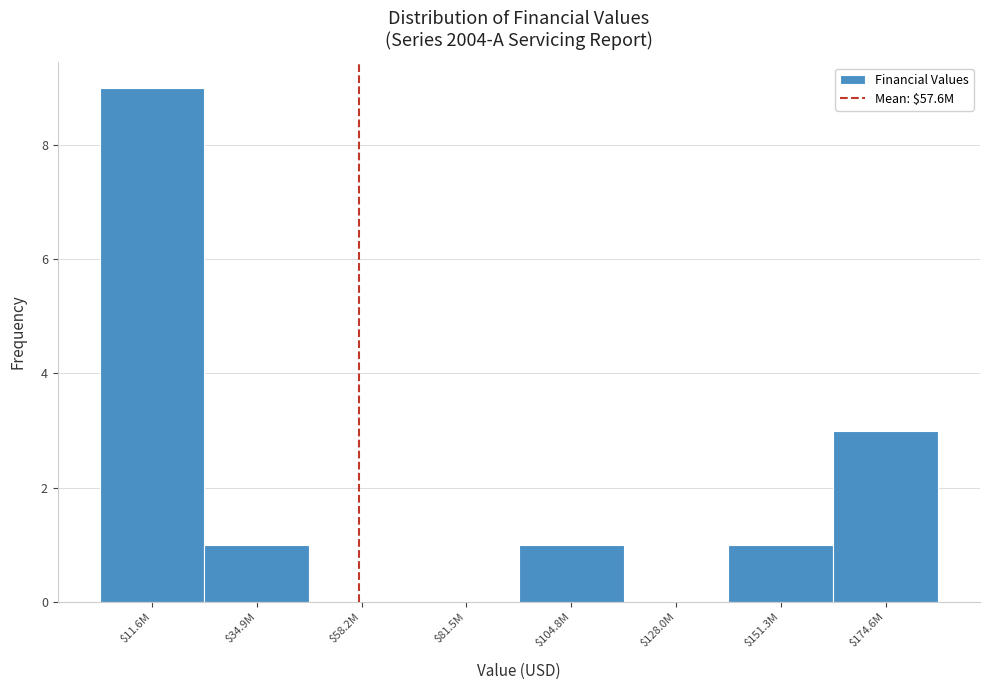

True or false: the data shows -6 at $58.2M.

False